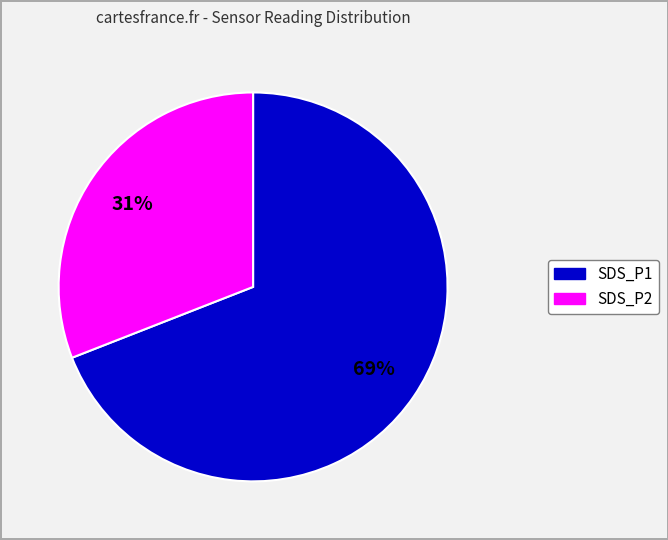

Which has a higher value, SDS_P2 or SDS_P1?

SDS_P1